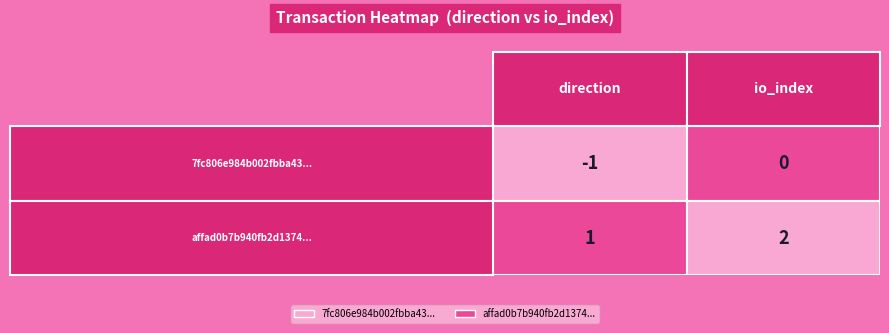

Between 0 and 1, which series saw the biggest shift?

7fc806e984b002fbba4312c16f0dda6b3a3db19